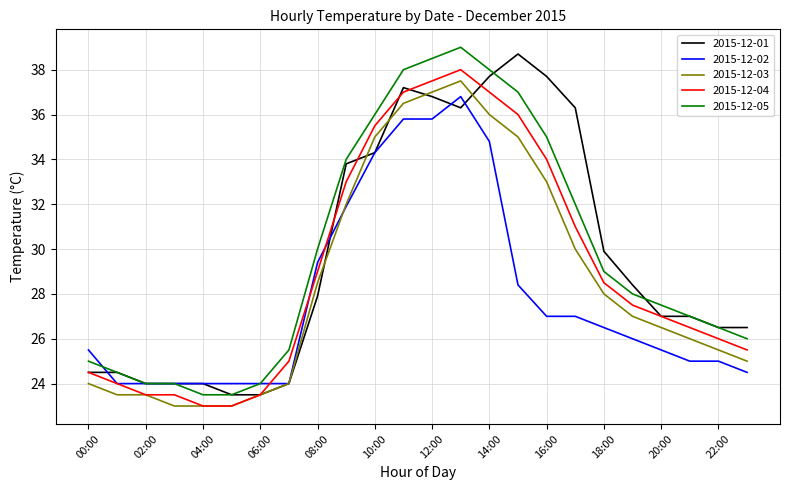

True or false: 2015-12-05 and 2015-12-04 intersect in this chart.

False